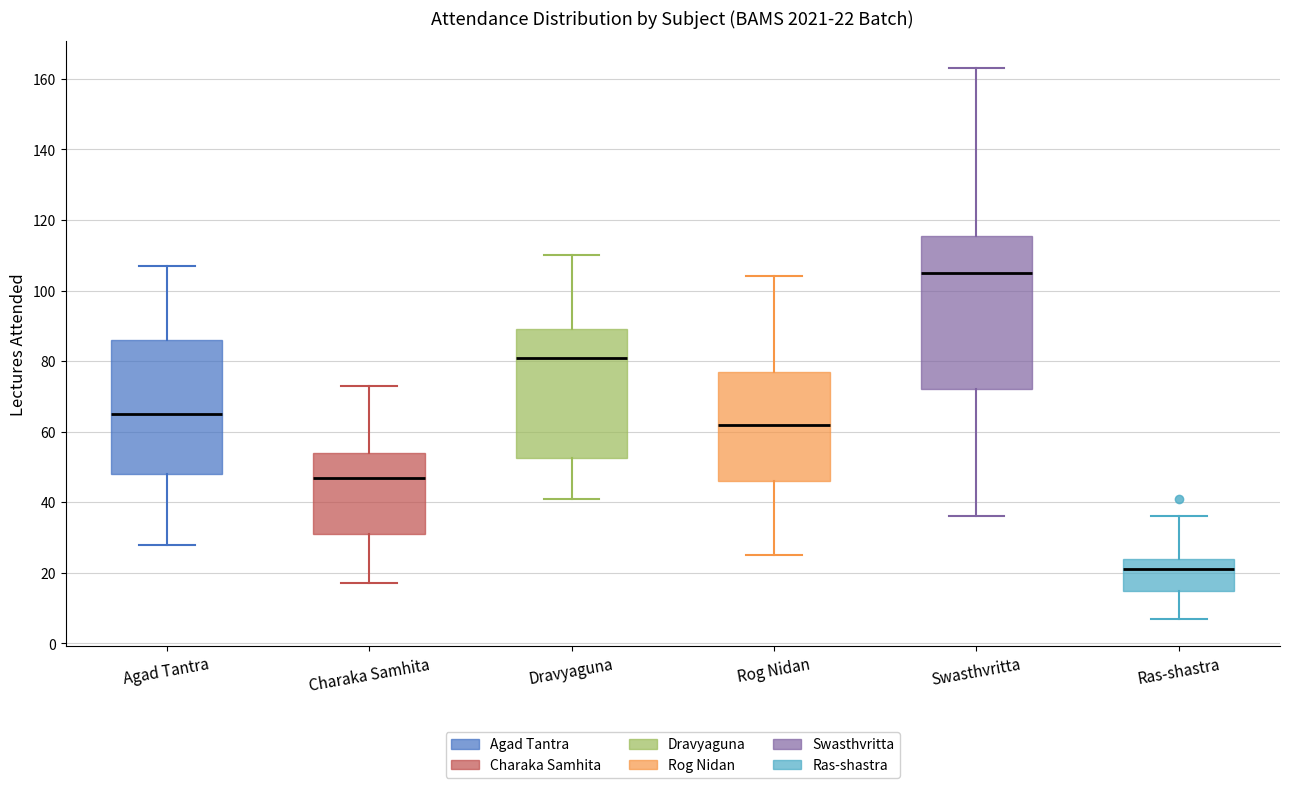

Which box has the highest median line?

Swasthvritta